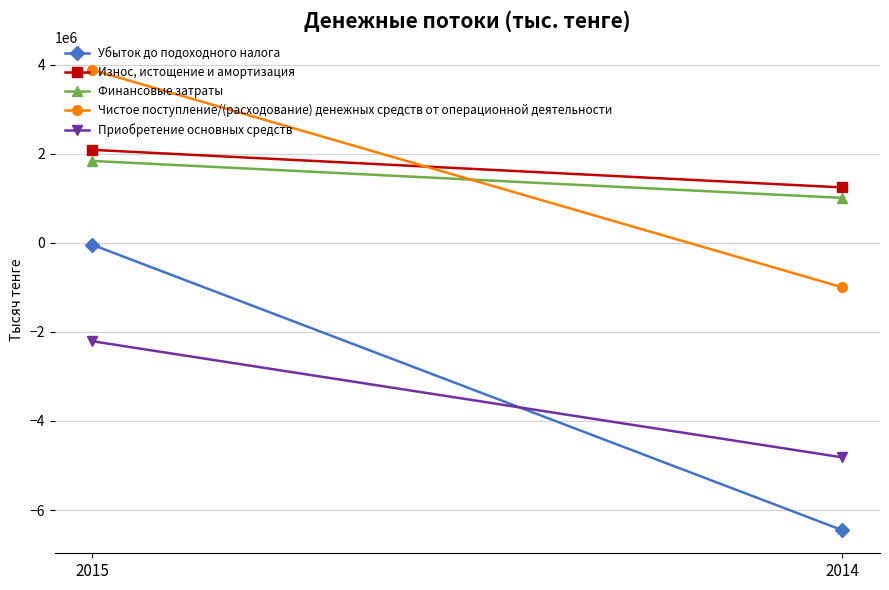

Reading left to right, list all the values displayed in this chart.

Убыток до подоходного налога: 2015=-42869	2014=-6454354
Износ, истощение и амортизация: 2015=2088853	2014=1244584
Финансовые затраты: 2015=1840129	2014=1009423
Чистое поступление/(расходование) денежных средств от операционной деятельности: 2015=3884363	2014=-999881
Приобретение основных средств: 2015=-2209147	2014=-4817599